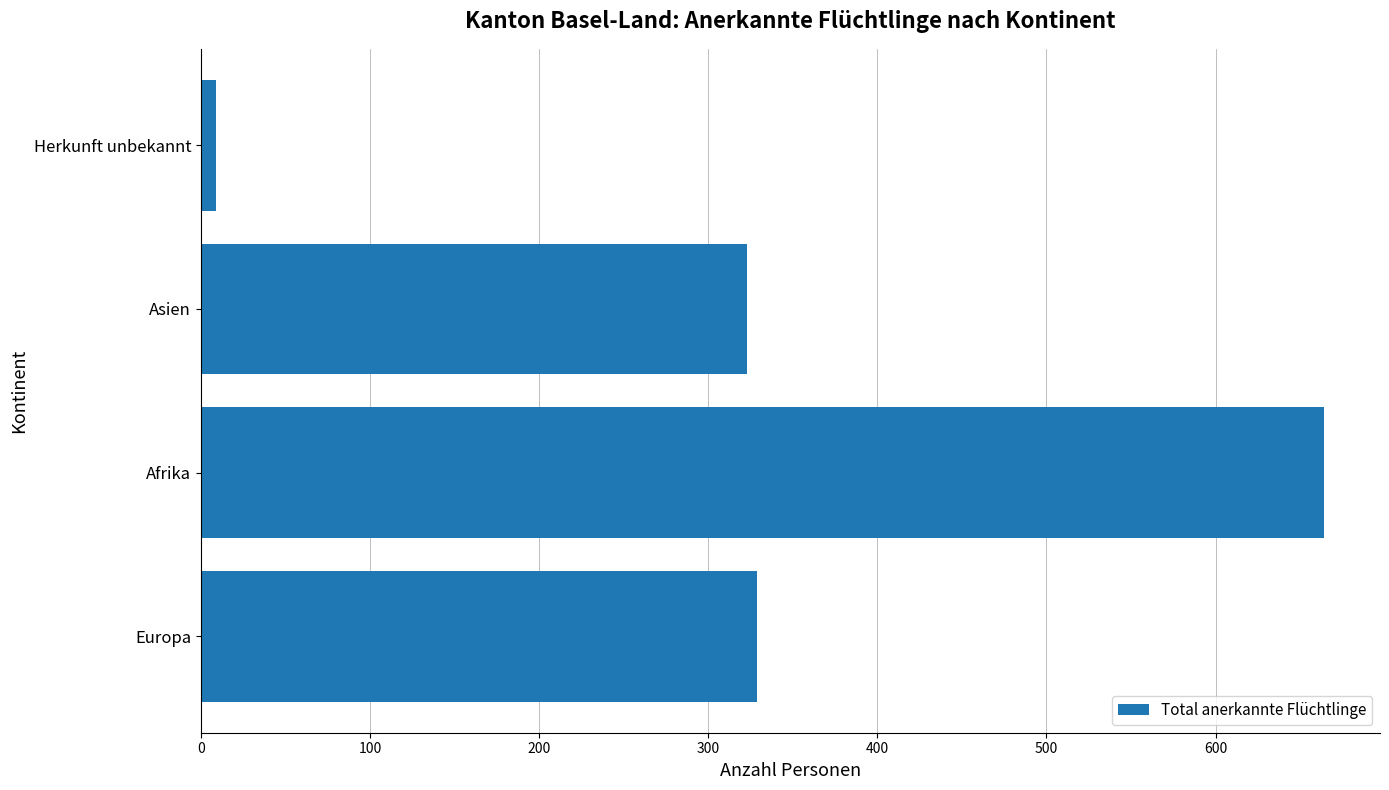

How many categories are shown in the chart?

4